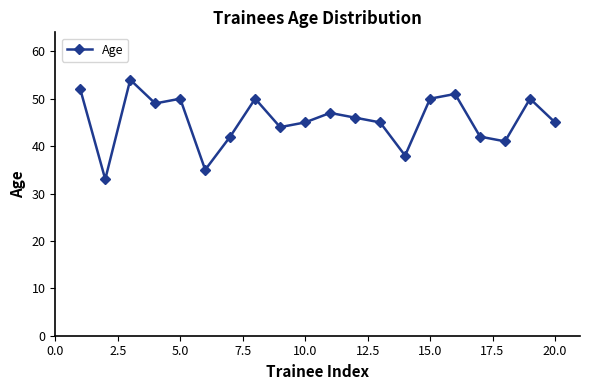

What is the difference between the second highest and second lowest values?

17